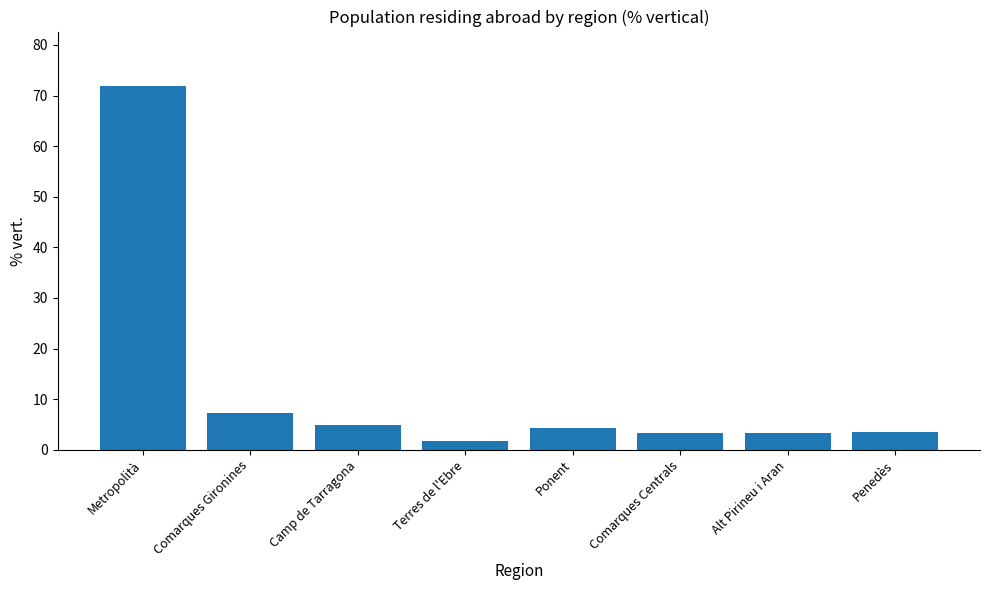

Which has a higher value, Terres de l'Ebre or Alt Pirineu i Aran?

Alt Pirineu i Aran